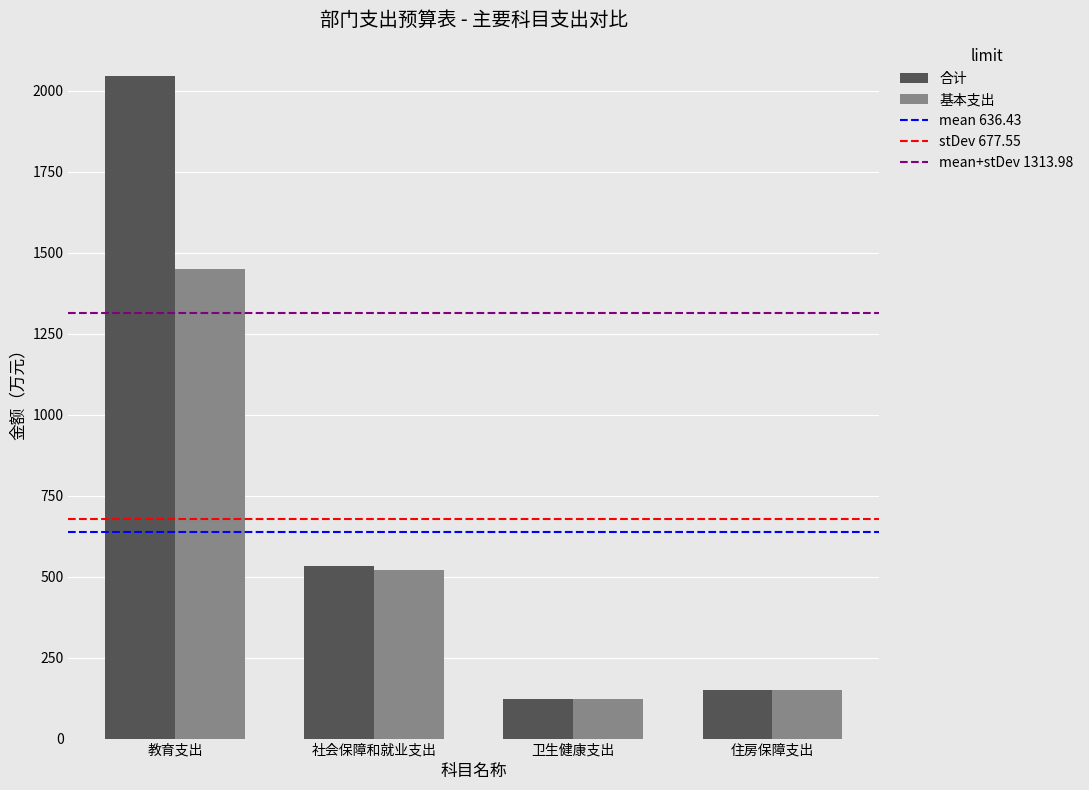

Which series has the largest range (max minus min)?

合计